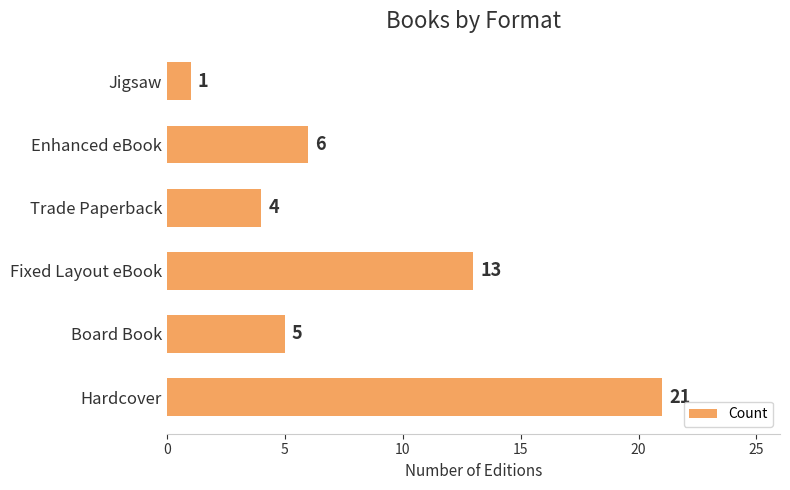

Read the value at Fixed Layout eBook, to the nearest 5.

15